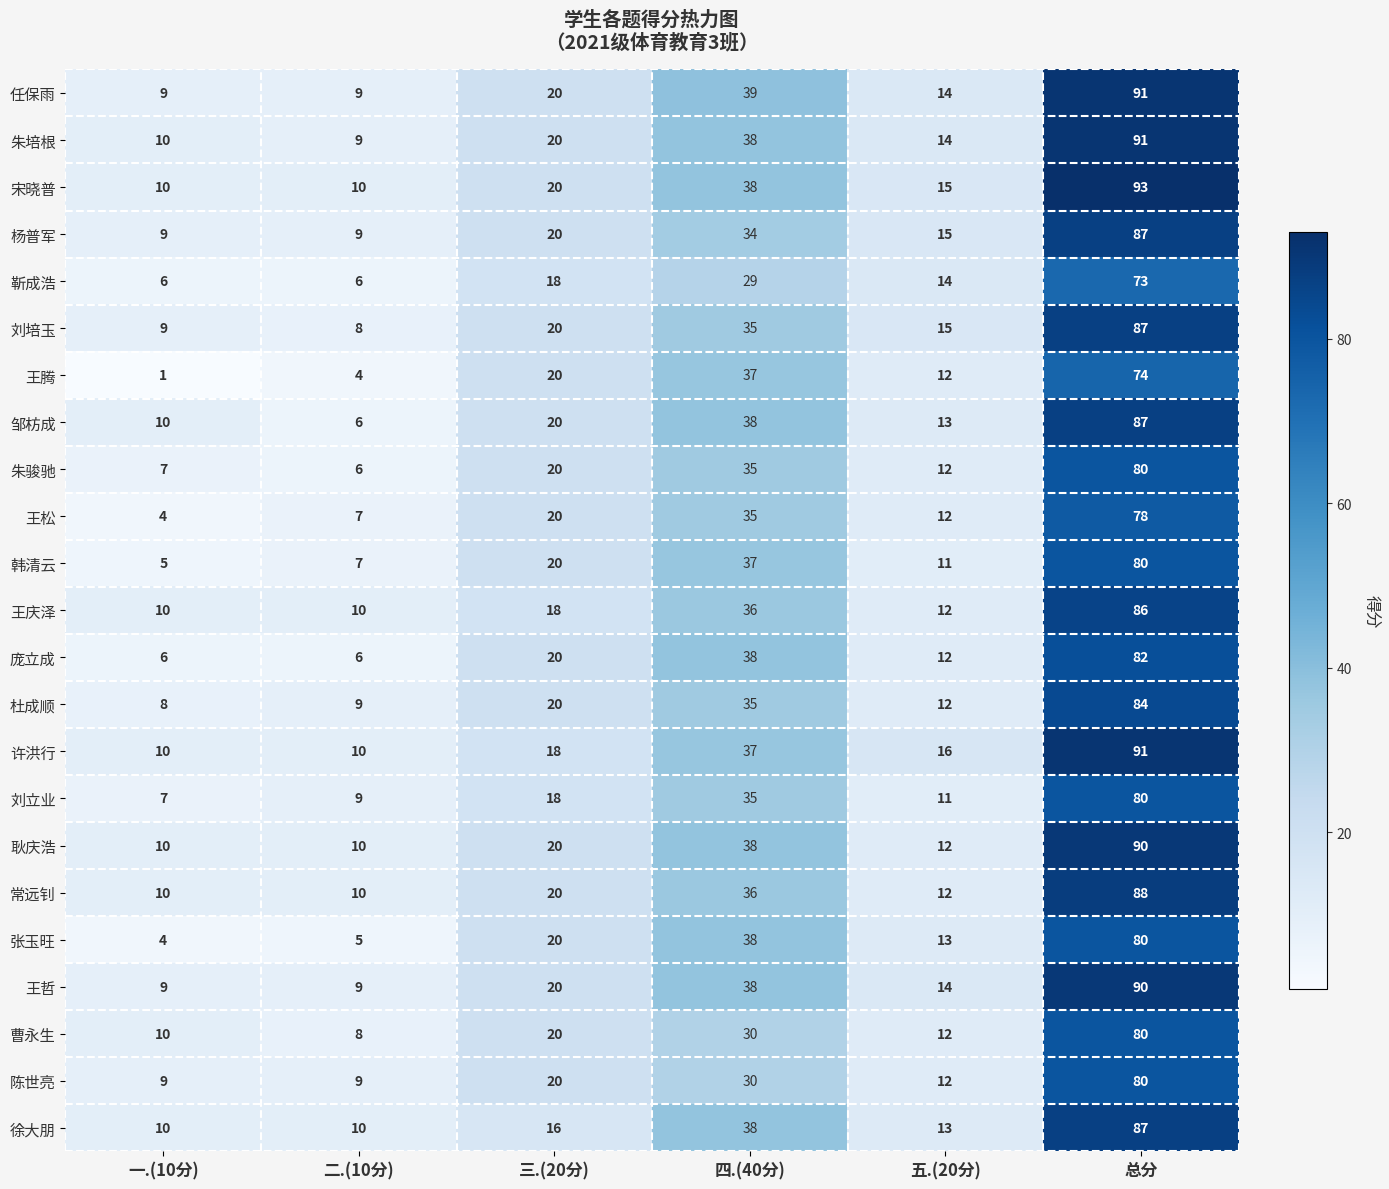

Is it true that 常远钊 equals 20 at 三.(20分)?

True